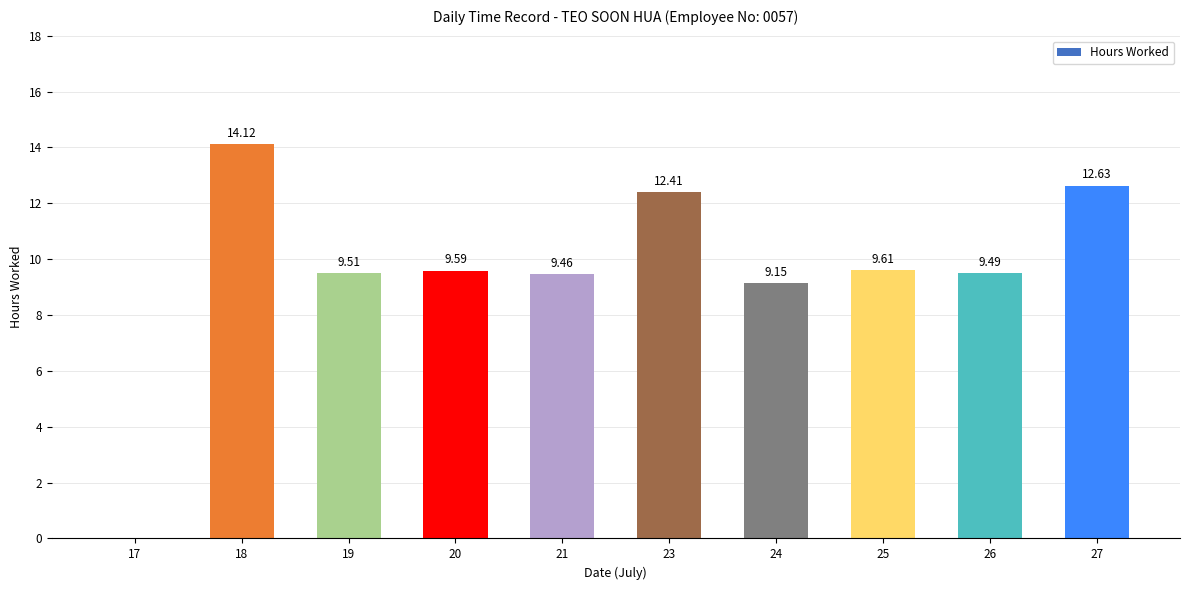

Which label corresponds to the largest value in the chart?

18